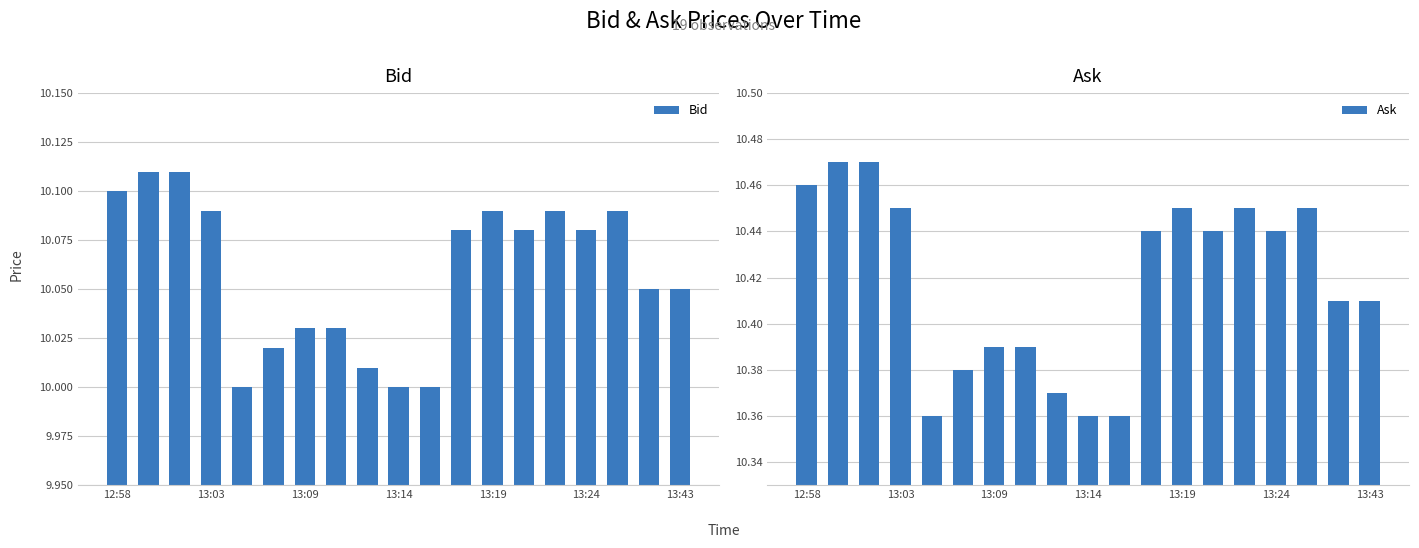

Reading right to left, what are all the values shown in this chart?

Bid: 10.1	10.1	10.1	10.1	10.1	10.1	10.1	10.1	10.0	10.0	10.0	10.0	10.0	10.0	10.0	10.1	10.1	10.1	10.1
Ask: 10.4	10.4	10.4	10.4	10.4	10.4	10.4	10.4	10.4	10.4	10.4	10.4	10.4	10.4	10.4	10.4	10.5	10.5	10.5